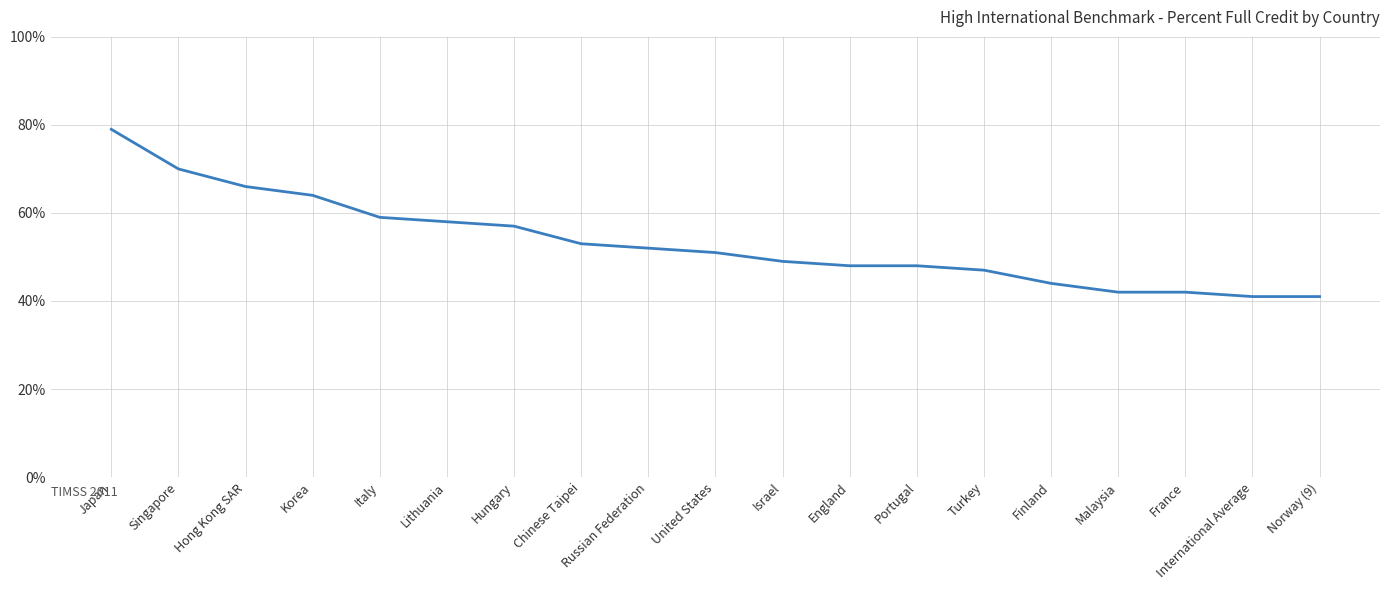

At which label does the data first exceed 51?

Japan